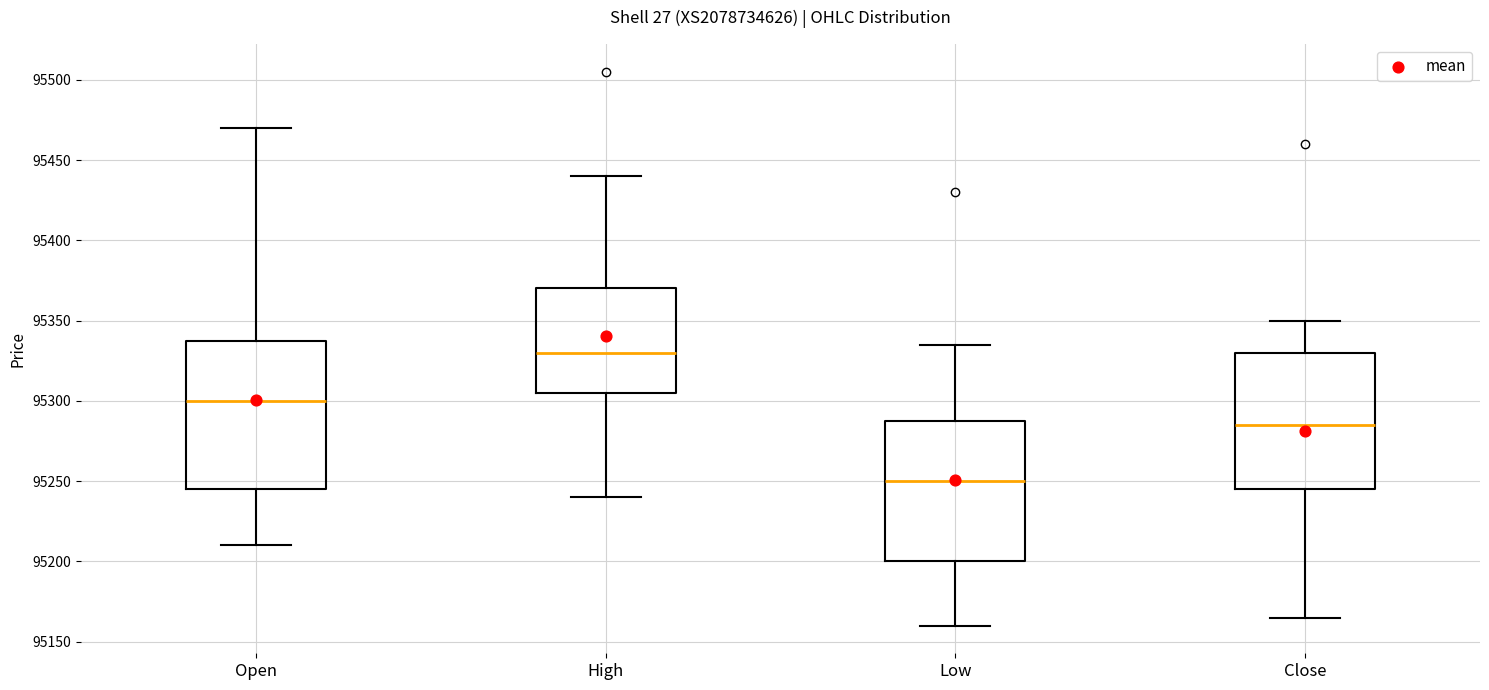

Reading left to right, read every box against the y-axis: the position of its median line, the range the box covers, and the ends of its whiskers. The values are not printed on the chart, so give them approximately, as read against the axis.

Open: median 95300, box 95245 to 95340, whiskers 95210 to 95470
High: median 95330, box 95305 to 95370, whiskers 95240 to 95440
Low: median 95250, box 95200 to 95290, whiskers 95160 to 95335
Close: median 95285, box 95245 to 95330, whiskers 95165 to 95350